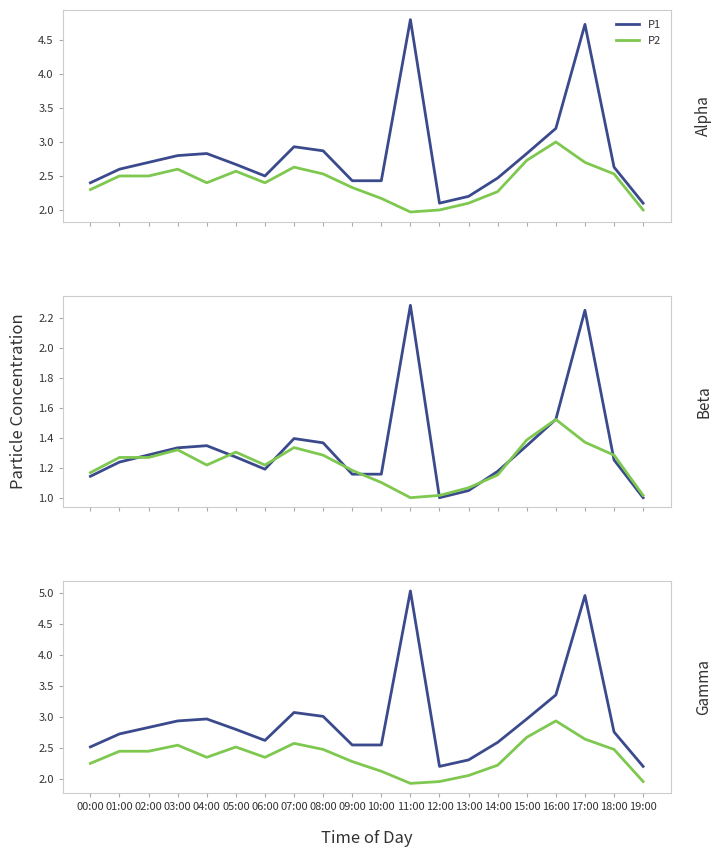

True or false: P2 has a value of 1.4 at 10:00.

False